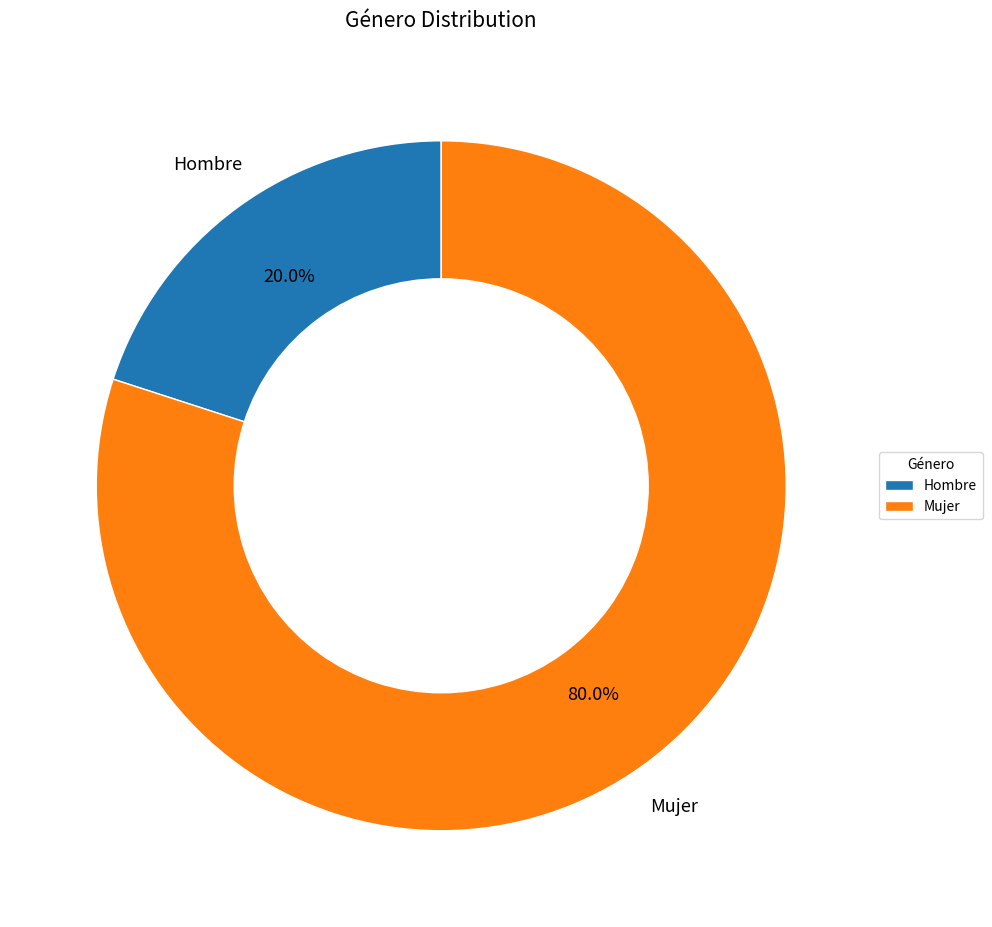

Count the number of slices in the pie.

2